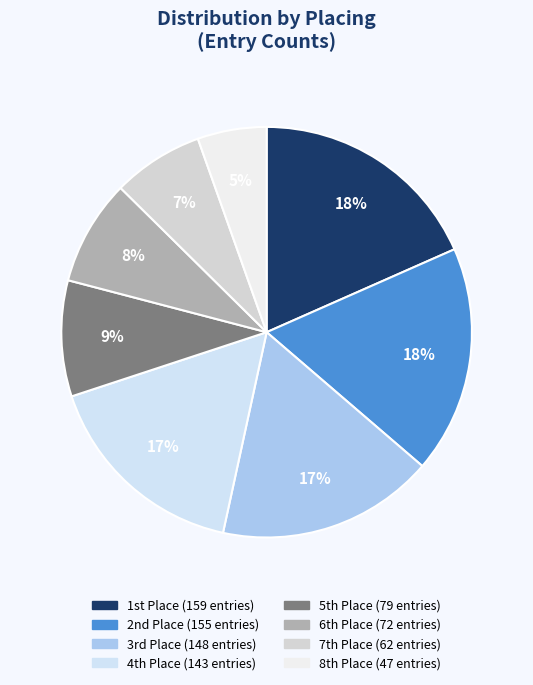

How many slices are in this pie chart?

8